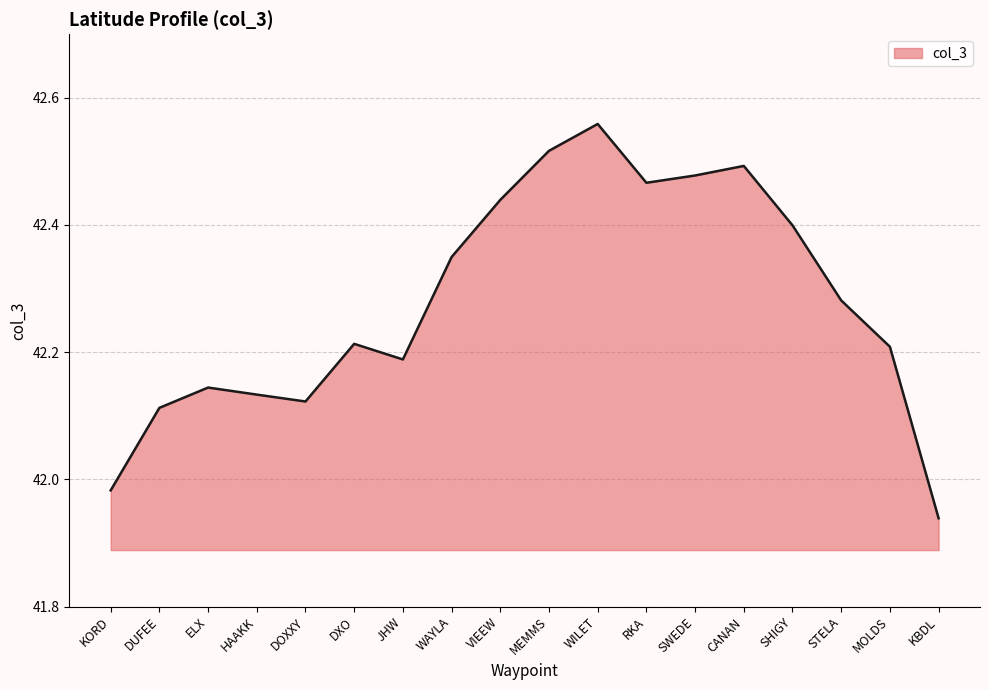

How many interior local valleys (lower than both neighbors) does the data have?

3